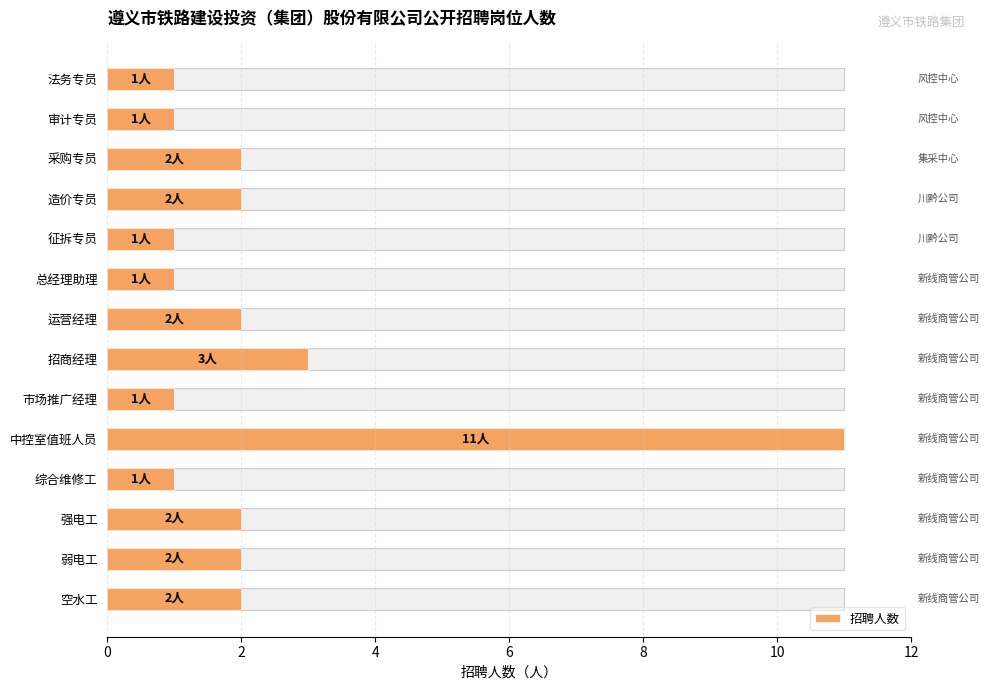

How many values are between 1 and 2?

12